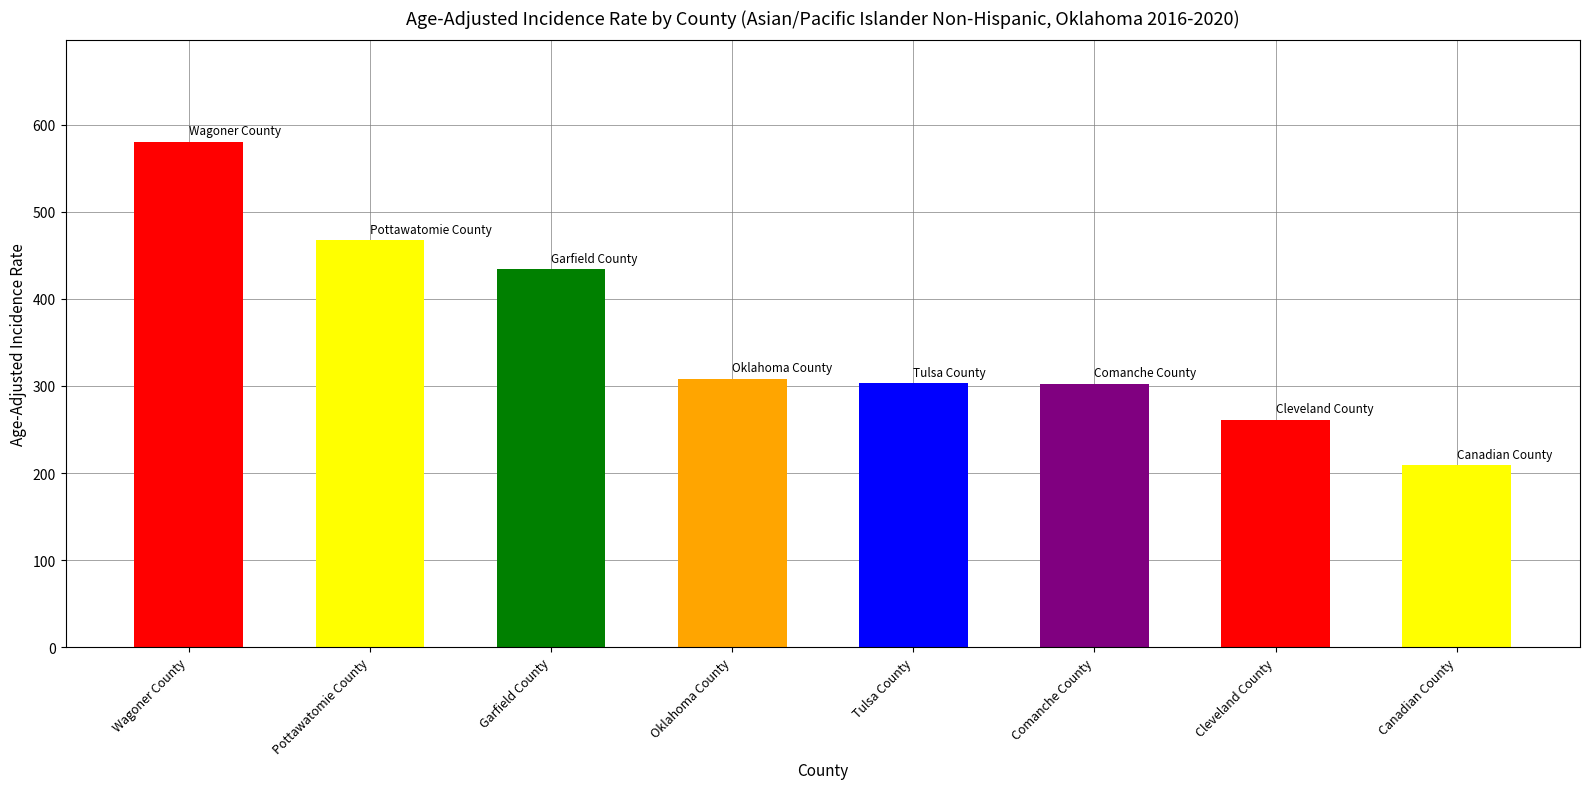

Between Oklahoma County and Pottawatomie County, which is larger?

Pottawatomie County